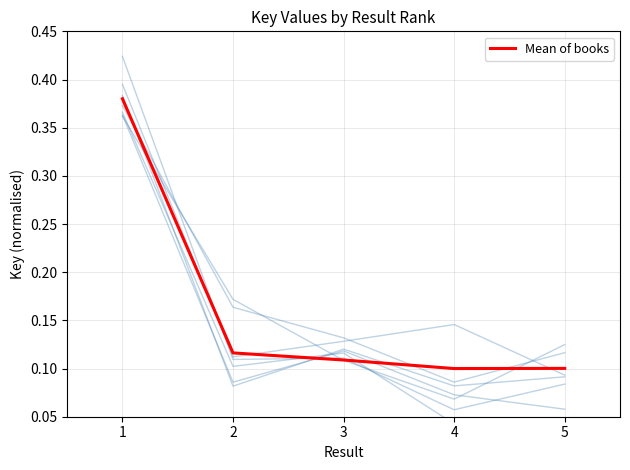

True or false: the data shows 0.1 at 5.

False